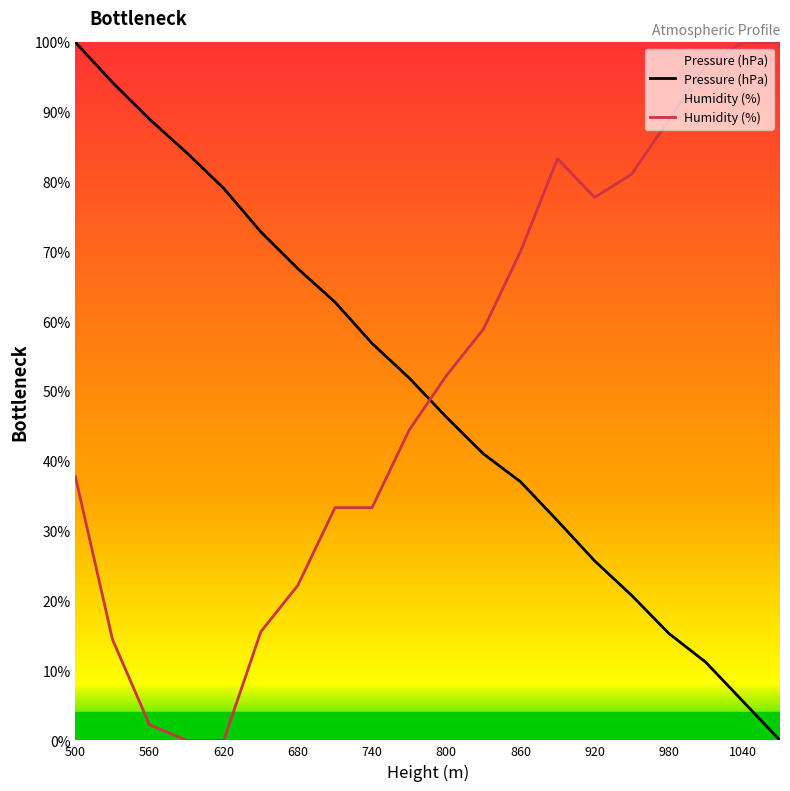

Which has a higher value, 890 or 590?

590